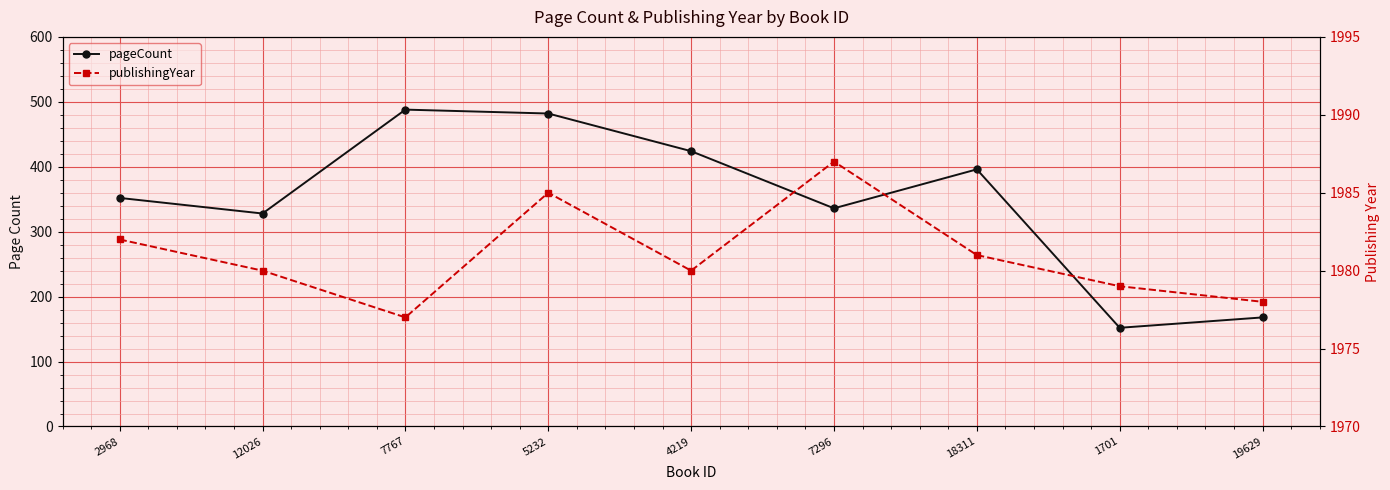

At how many categories does at least one series exceed 169?

9